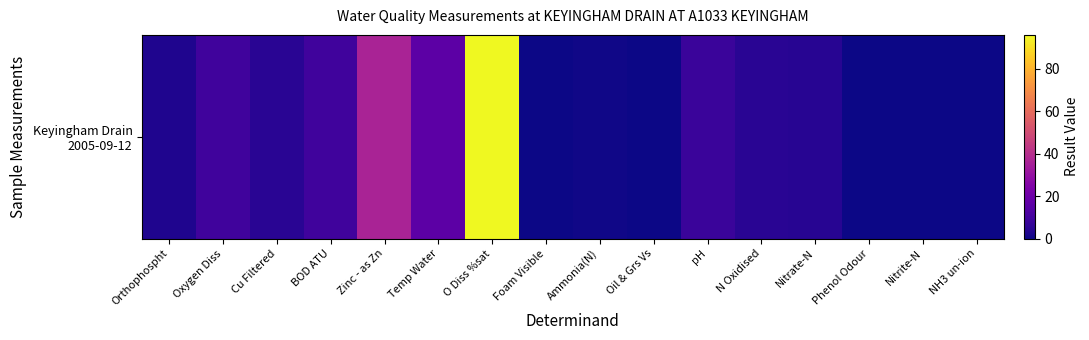

Where does the data first go above 4?

Oxygen Diss